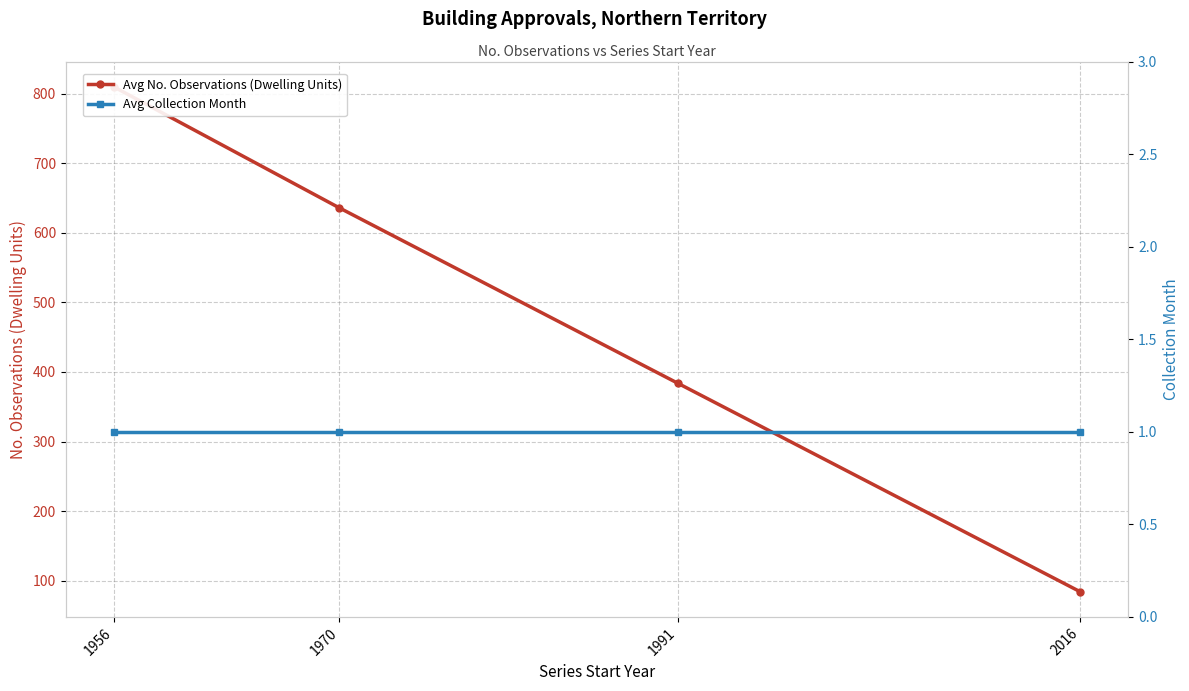

Rank the categories by Avg No. Observations (Dwelling Units) value from lowest to highest.

2016, 1991, 1970, 1956